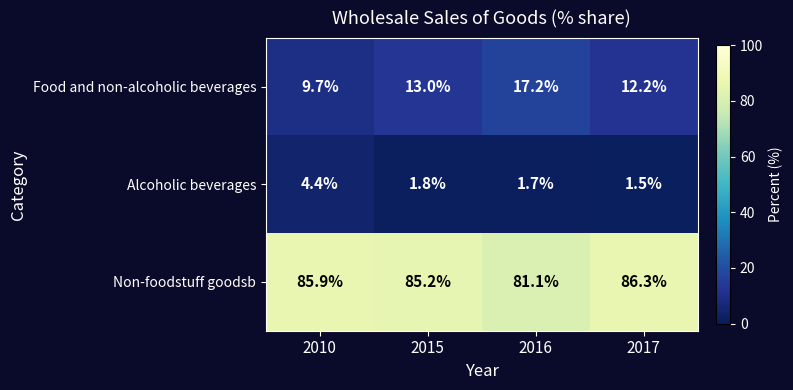

Reading right to left, what are all the values shown in this chart?

Food and non-alcoholic beverages: 2017=12.2	2016=17.2	2015=13.0	2010=9.7
Alcoholic beverages: 2017=1.5	2016=1.7	2015=1.8	2010=4.4
Non-foodstuff goodsb: 2017=86.3	2016=81.1	2015=85.2	2010=85.9